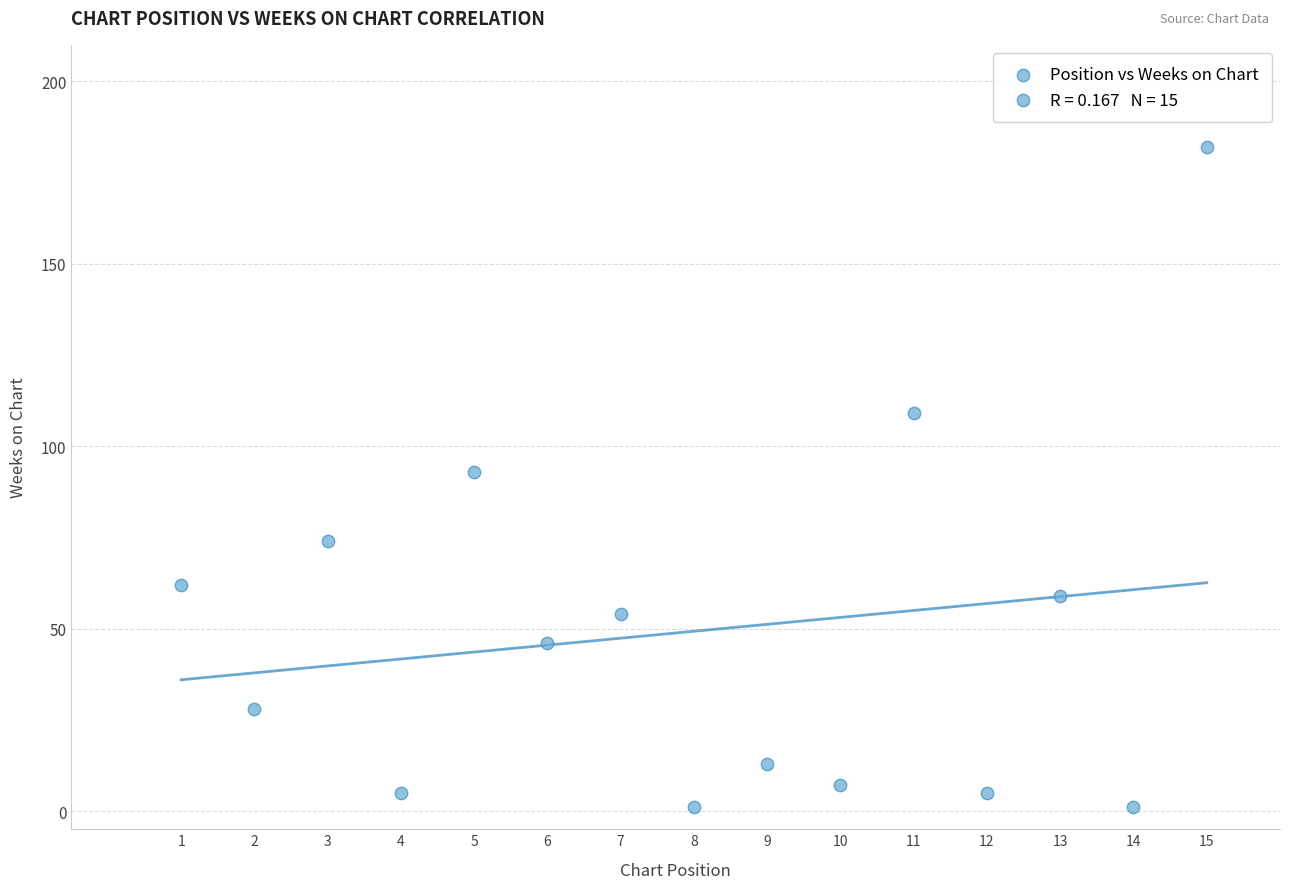

What is the range of X values (max minus min)?

14